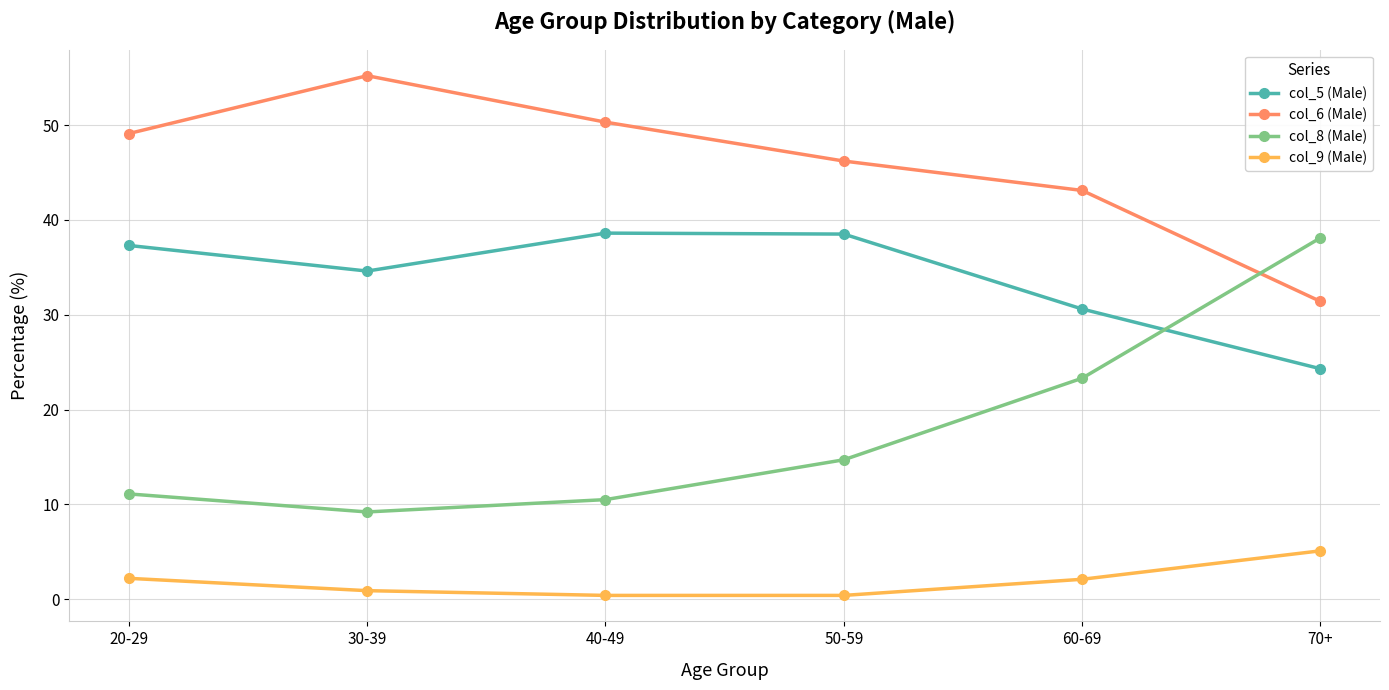

Where is the first local minimum for col_8 (Male)?

30-39